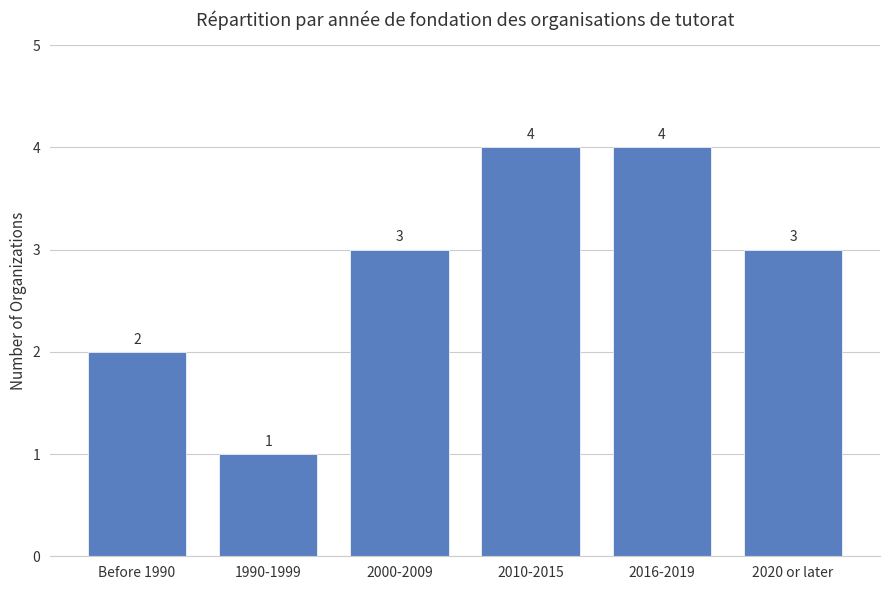

What is the change in value from 1990-1999 to 2020 or later?

+2